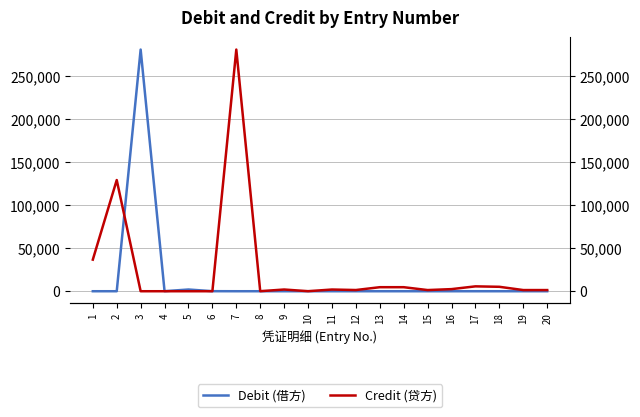

Where does the Credit (贷方) series first go above 1983?

1